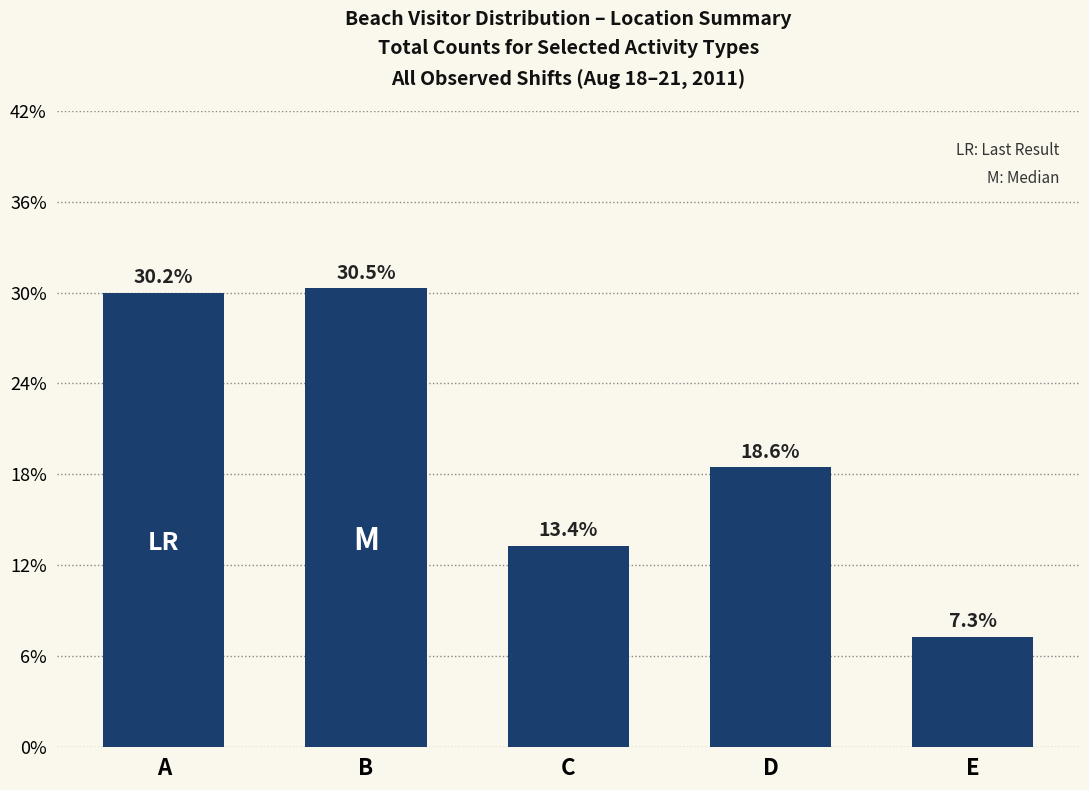

Which category has the highest value across all series?

B